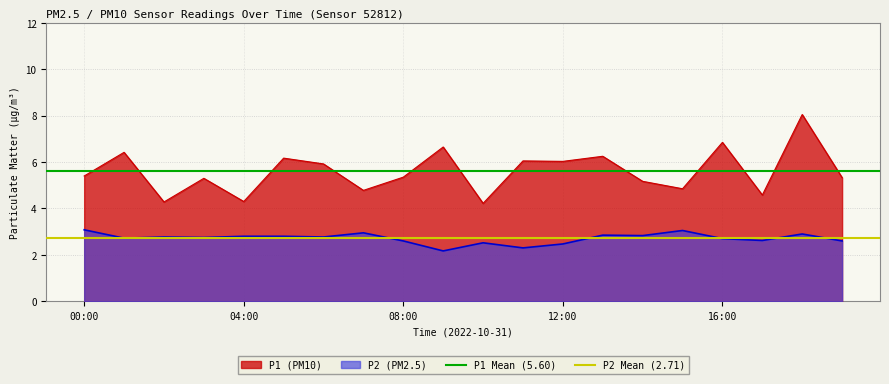

How many series are shown in this chart?

2